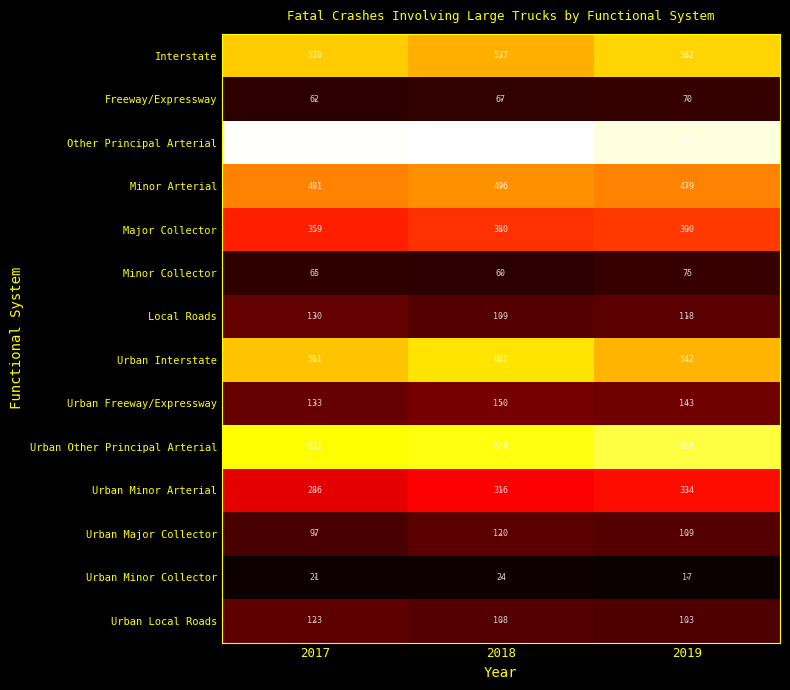

What is the difference between the highest and lowest values at 2018?

820